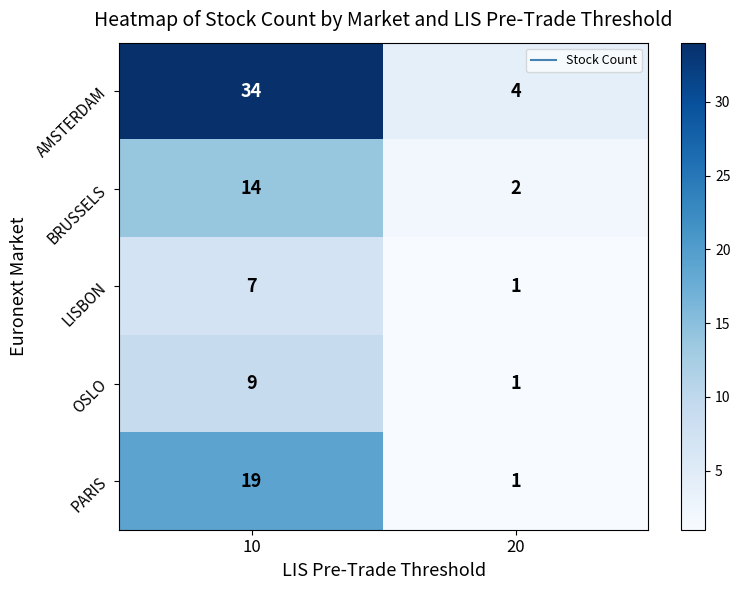

What is the difference between the PARIS values at 10 and 20?

18